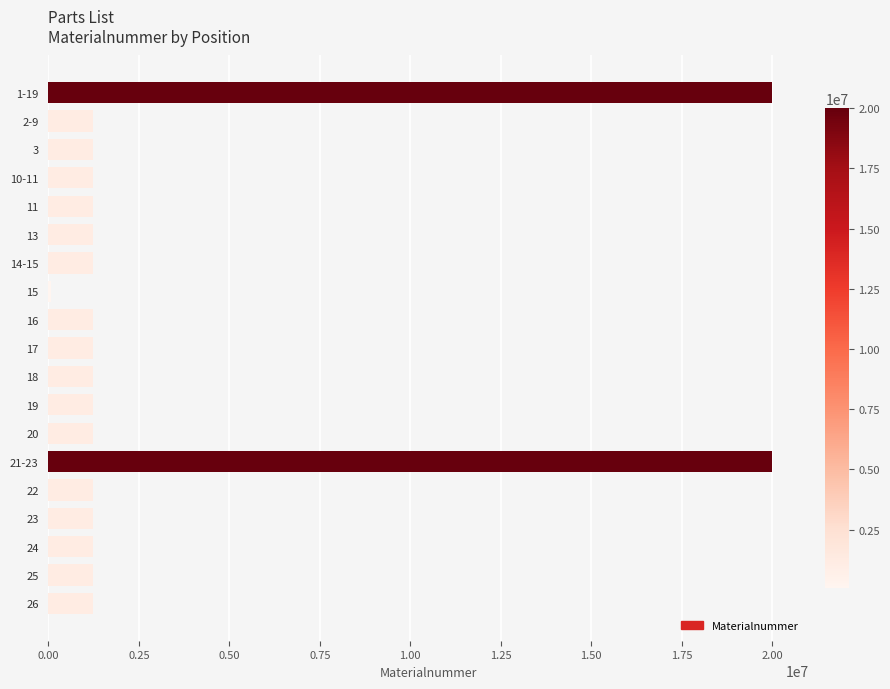

What is the difference between the maximum and minimum values?

19933624